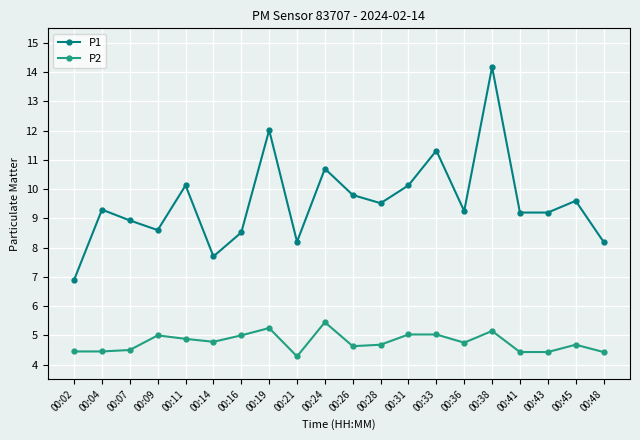

Read the P1 value at 00:48.

8.2